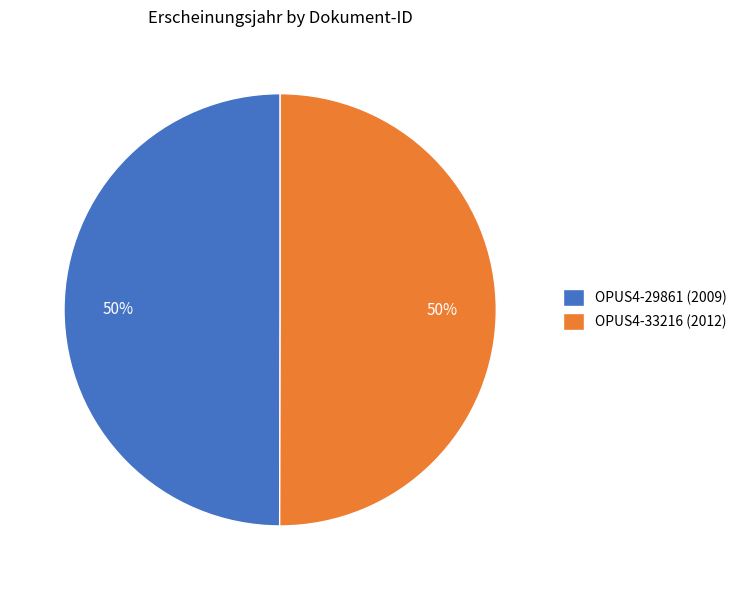

What is the ratio of the value at OPUS4-29861 (2009) to the value at OPUS4-33216 (2012)?

1.0